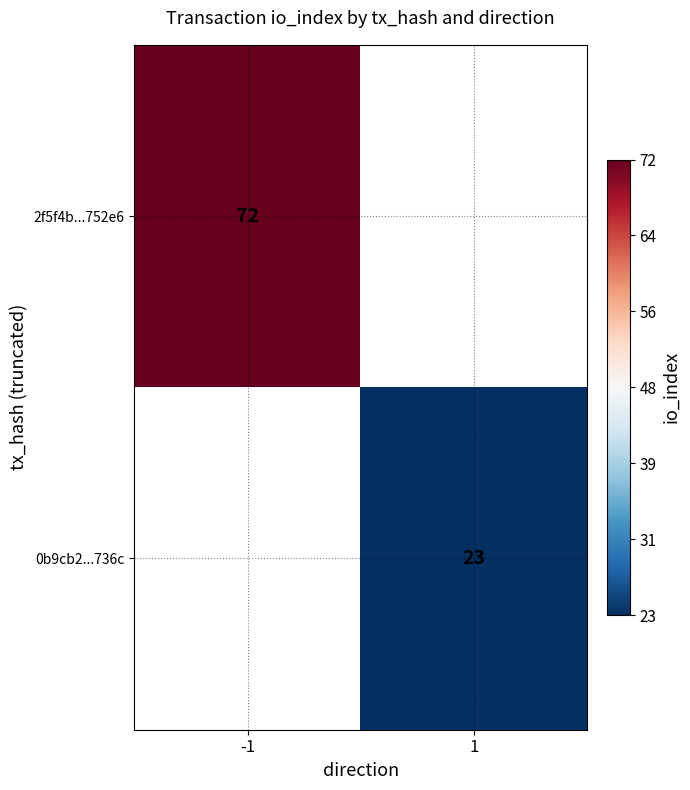

The value of 2f5f4b...752e6 at -1 is 72. True or false?

True